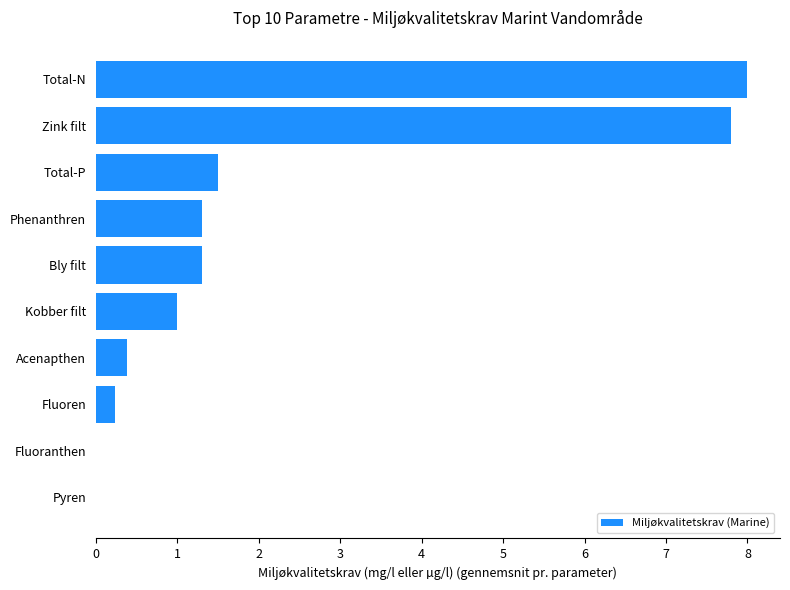

True or false: the data shows 0.7 at Phenanthren.

False